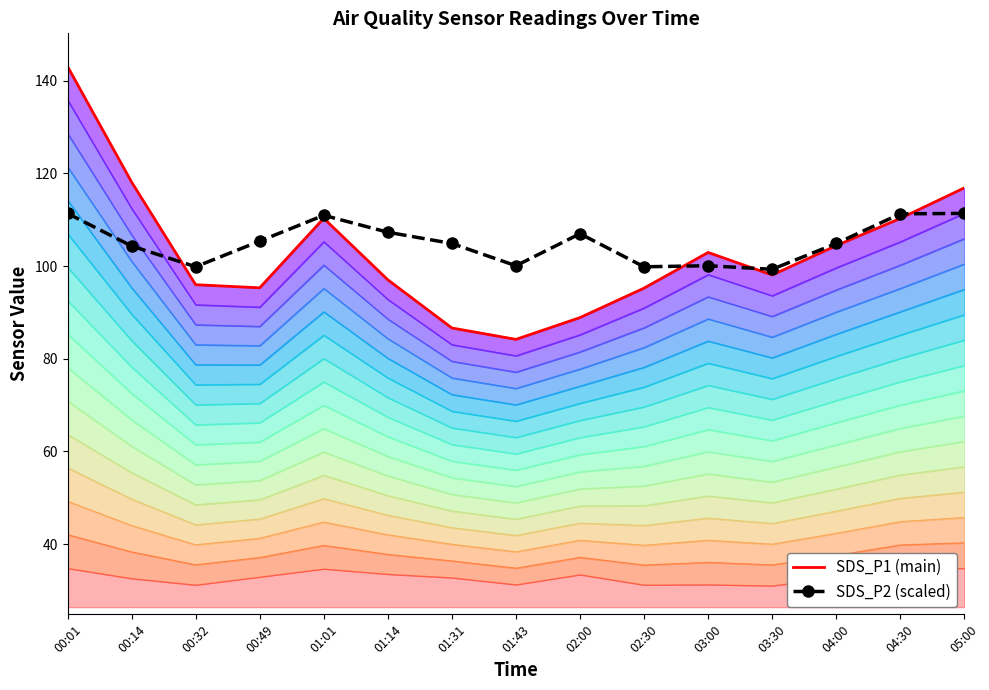

The value of SDS_P1 (main) at 02:00 is 88.9. True or false?

True